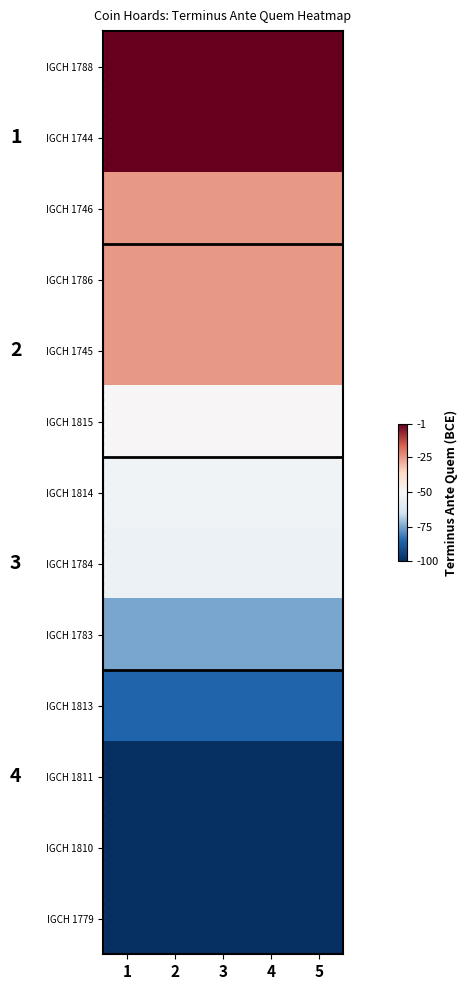

Rank the series by their maximum value, from lowest to highest.

IGCH 1811, IGCH 1810, IGCH 1779, IGCH 1813, IGCH 1783, IGCH 1784, IGCH 1814, IGCH 1815, IGCH 1746, IGCH 1786, IGCH 1745, IGCH 1788, IGCH 1744